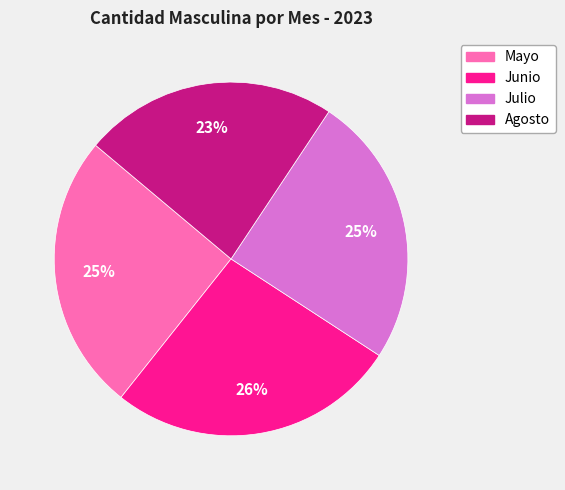

What percentage is the Julio slice, to the nearest percent?

25%